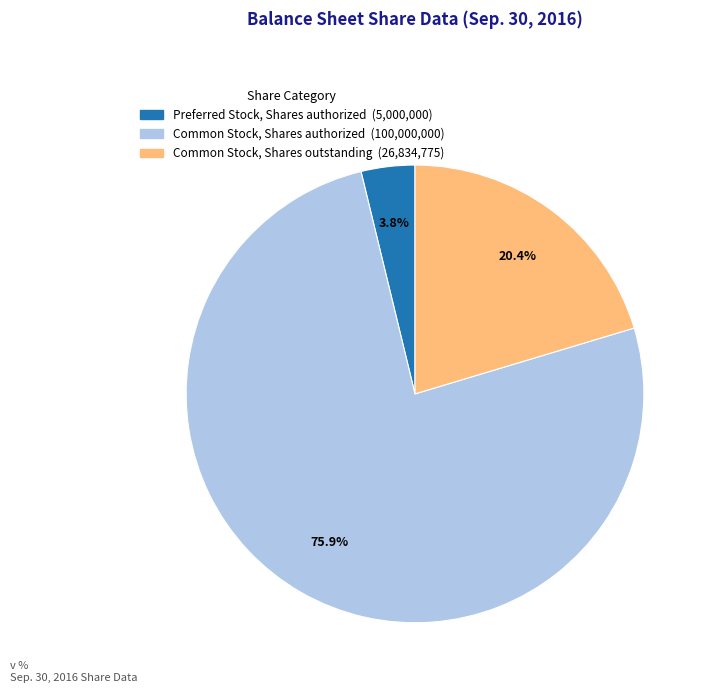

What is the ratio of the value at Common Stock, Shares authorized to the value at Common Stock, Shares outstanding?

3.7